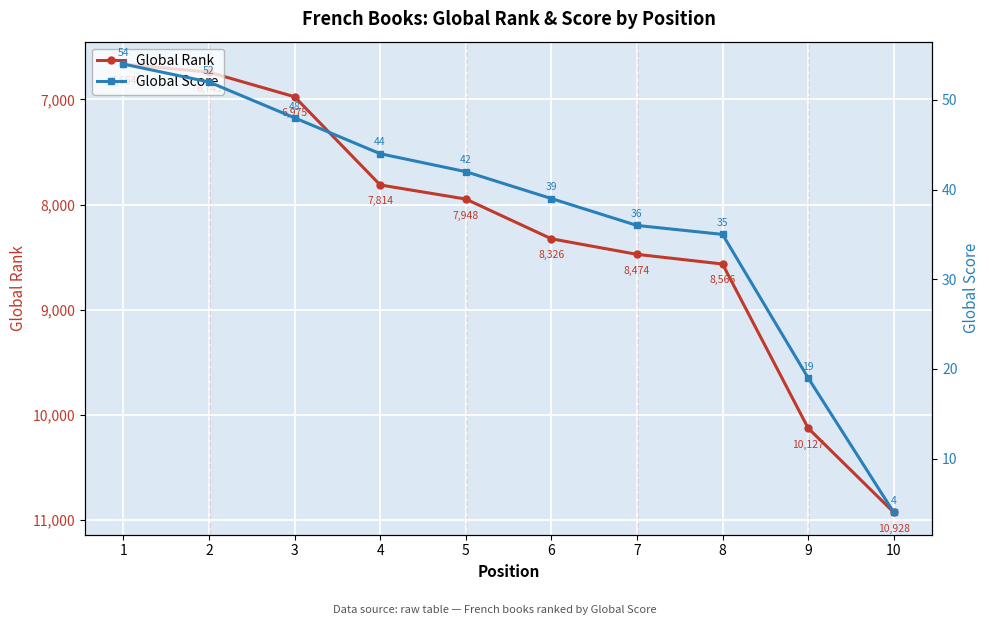

Which category has the highest value across all series?

10